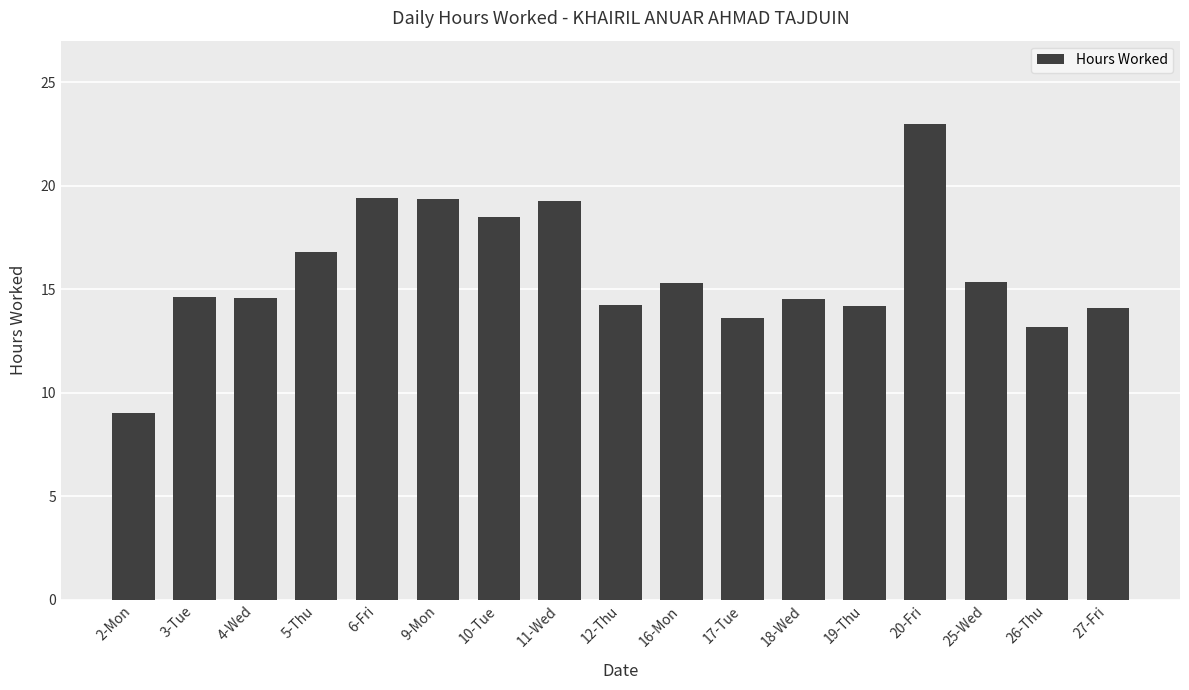

What is the value of the 7th bar from the left?

18.5